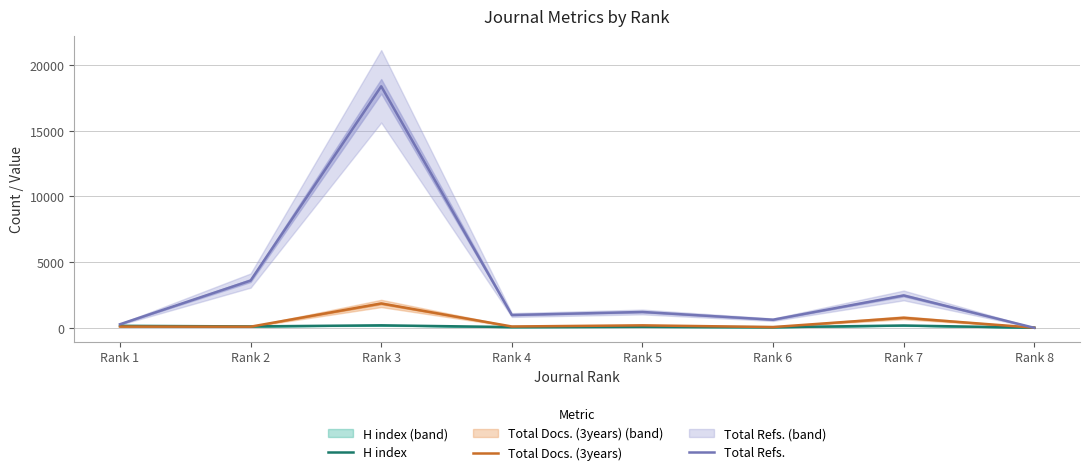

Reading left to right, what are all the values shown in this chart?

H index: Rank 1=152	Rank 2=108	Rank 3=191	Rank 4=59	Rank 5=78	Rank 6=48	Rank 7=177	Rank 8=11
Total Docs. (3years): Rank 1=99	Rank 2=88	Rank 3=1856	Rank 4=102	Rank 5=190	Rank 6=59	Rank 7=766	Rank 8=11
Total Refs.: Rank 1=274	Rank 2=3599	Rank 3=18388	Rank 4=976	Rank 5=1207	Rank 6=619	Rank 7=2467	Rank 8=0